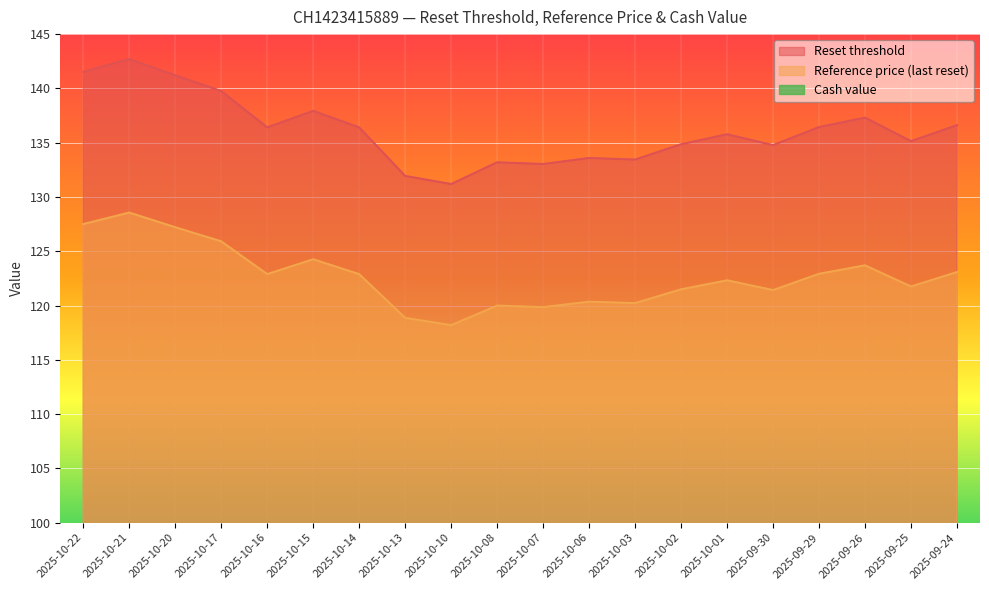

What is the sum of the Reference price (last reset) values at 2025-10-14 and 2025-09-26?

246.6